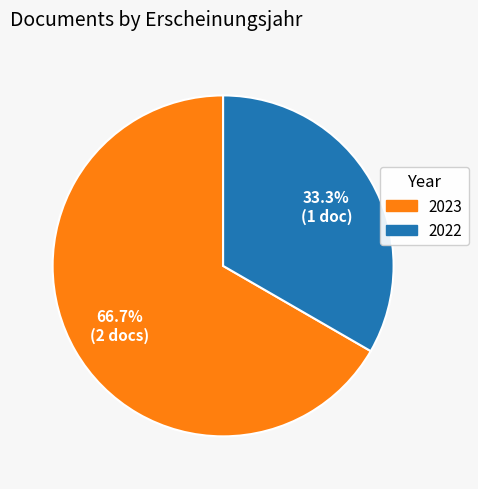

What is the largest slice in the pie chart?

2023